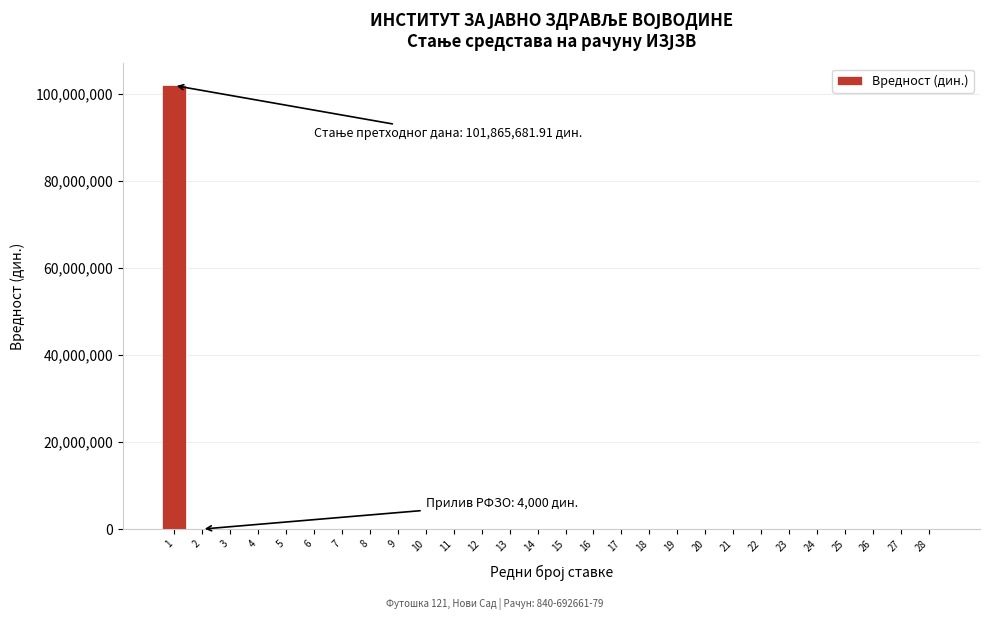

What is the change in value from 1 to 3?

-101865681.9